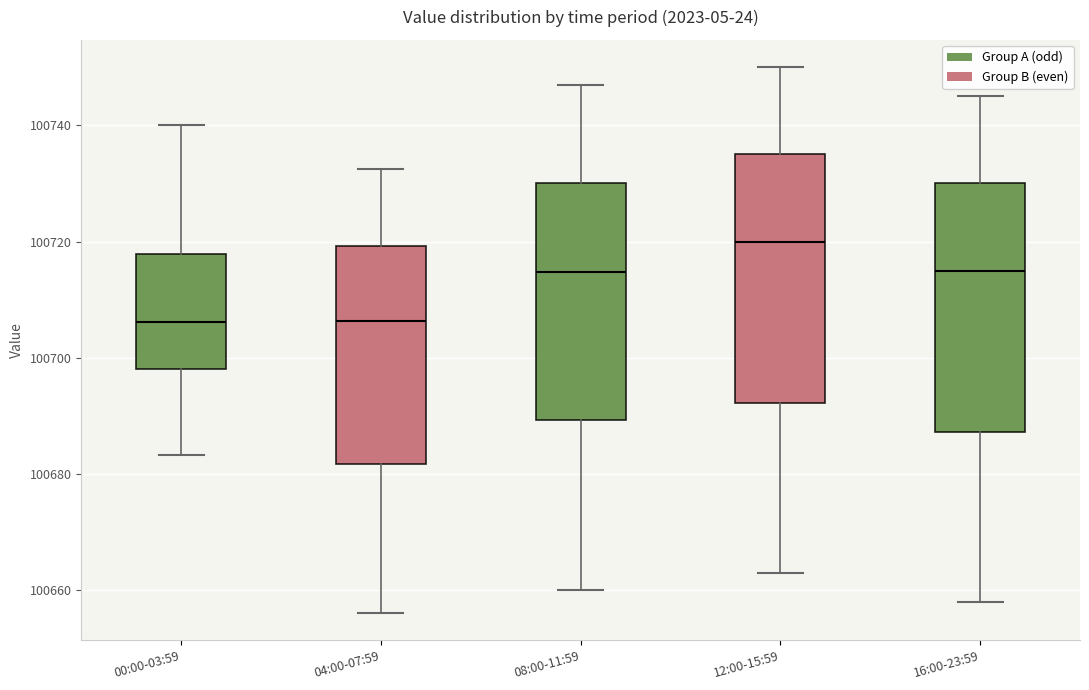

Where is the upper edge of the box for 08:00-11:59 on the y-axis? The values are not printed on the chart, so give them approximately, as read against the axis.

100730